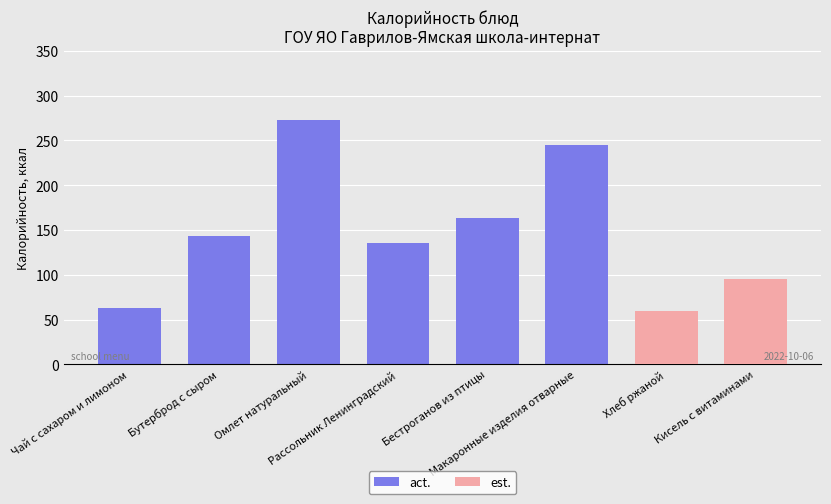

How many data points does each series have?

8